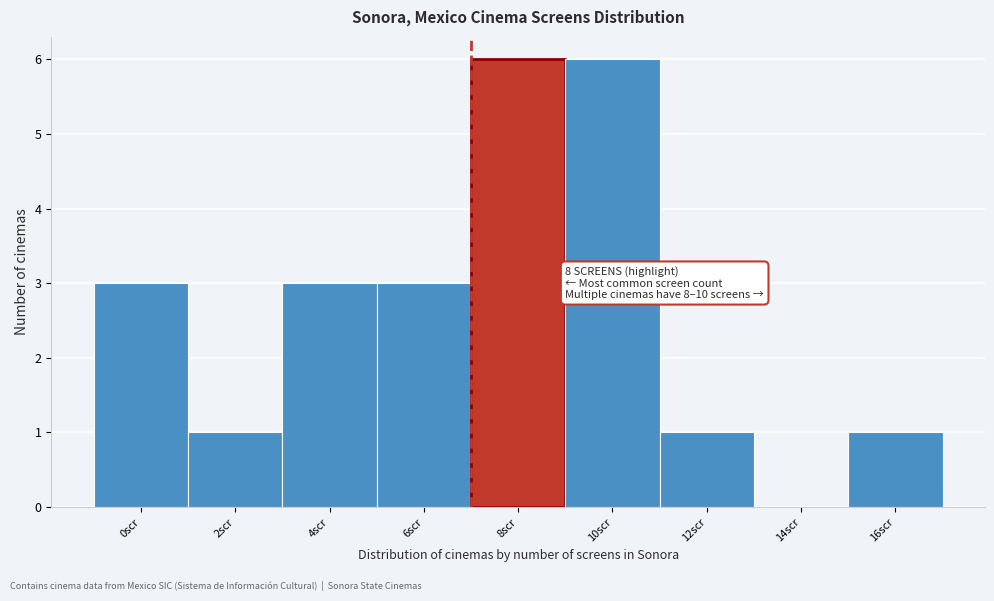

Reading left to right, extract all data points from this chart.

0scr=3	2scr=1	4scr=3	6scr=3	8scr=6	10scr=6	12scr=1	14scr=0	16scr=1